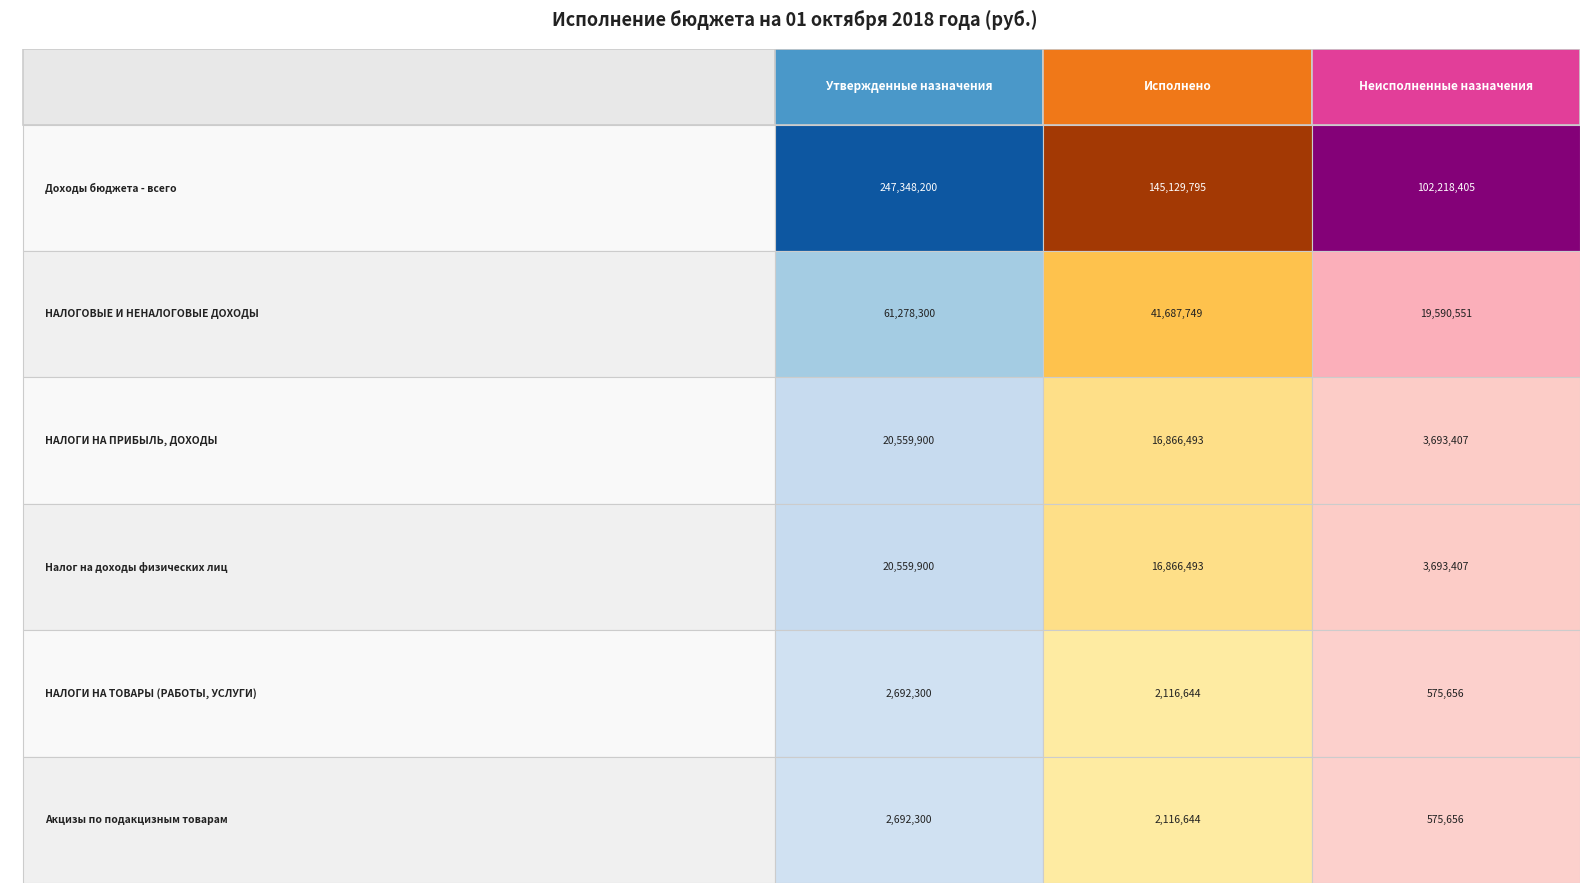

Which has a higher value, НАЛОГИ НА ПРИБЫЛЬ, ДОХОДЫ or НАЛОГОВЫЕ И НЕНАЛОГОВЫЕ ДОХОДЫ?

НАЛОГОВЫЕ И НЕНАЛОГОВЫЕ ДОХОДЫ